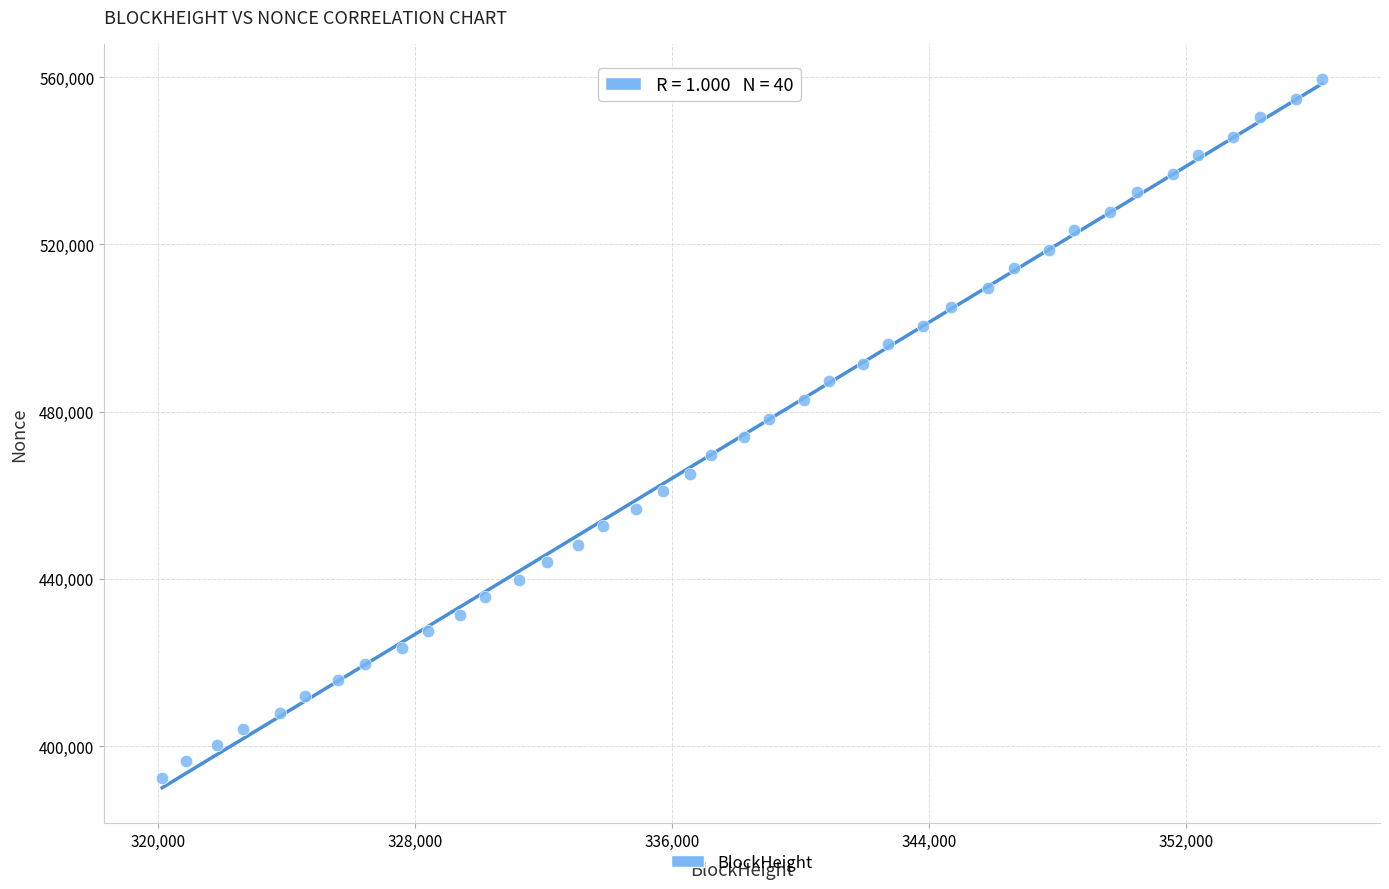

What is the range of X values (max minus min)?

36107